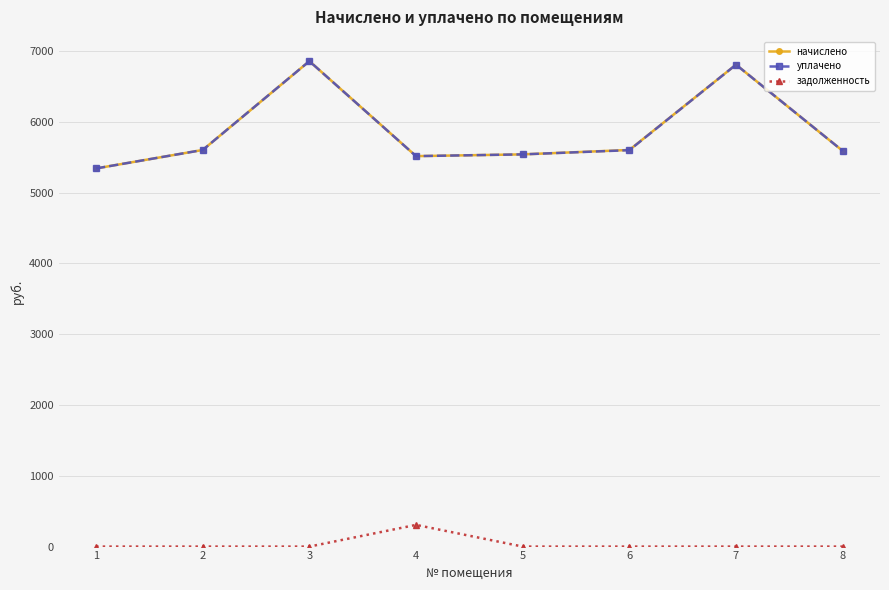

How many data points in уплачено are less than 5598?

4